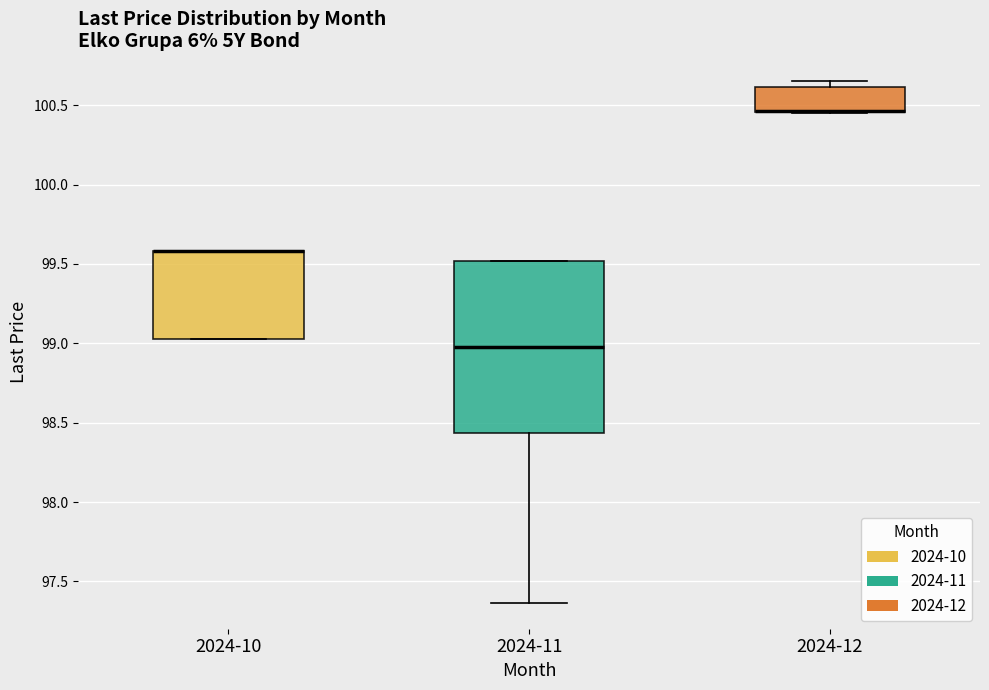

Which box is the tallest, from its lower edge to its upper edge?

2024-11